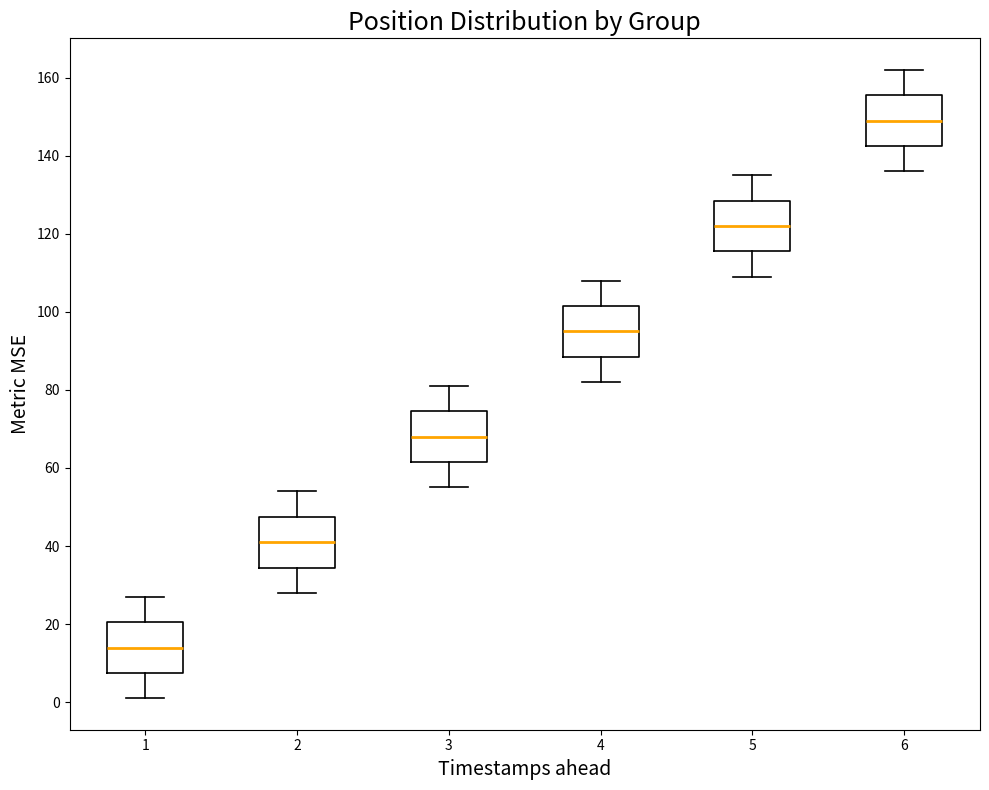

Which box has the lowest median line?

1